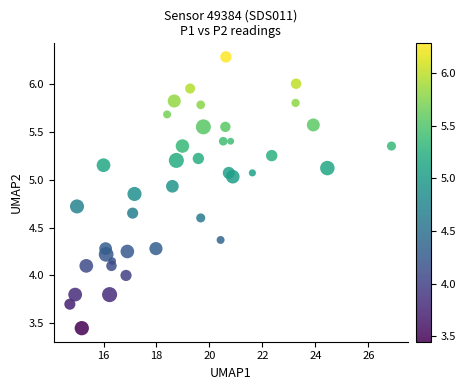

What is the range of X values (max minus min)?

12.1